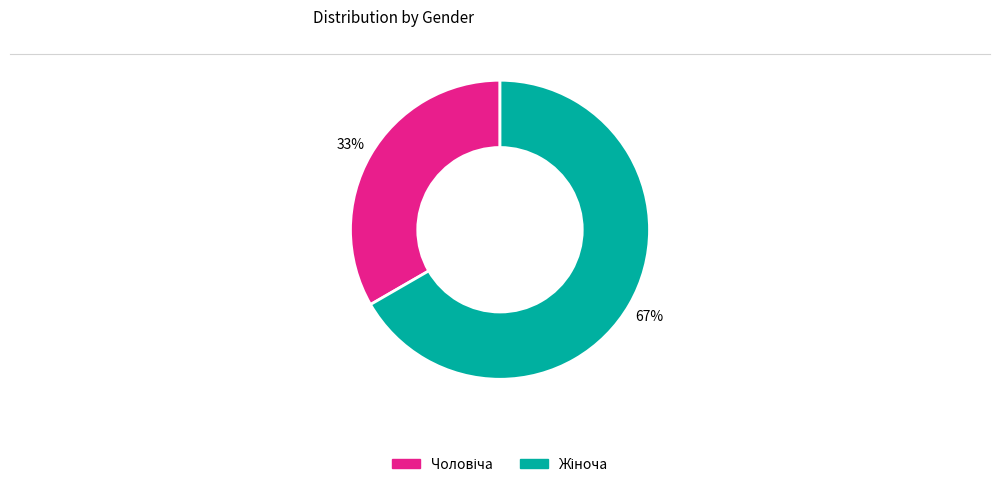

To the nearest percent, what is the average slice percentage?

50%